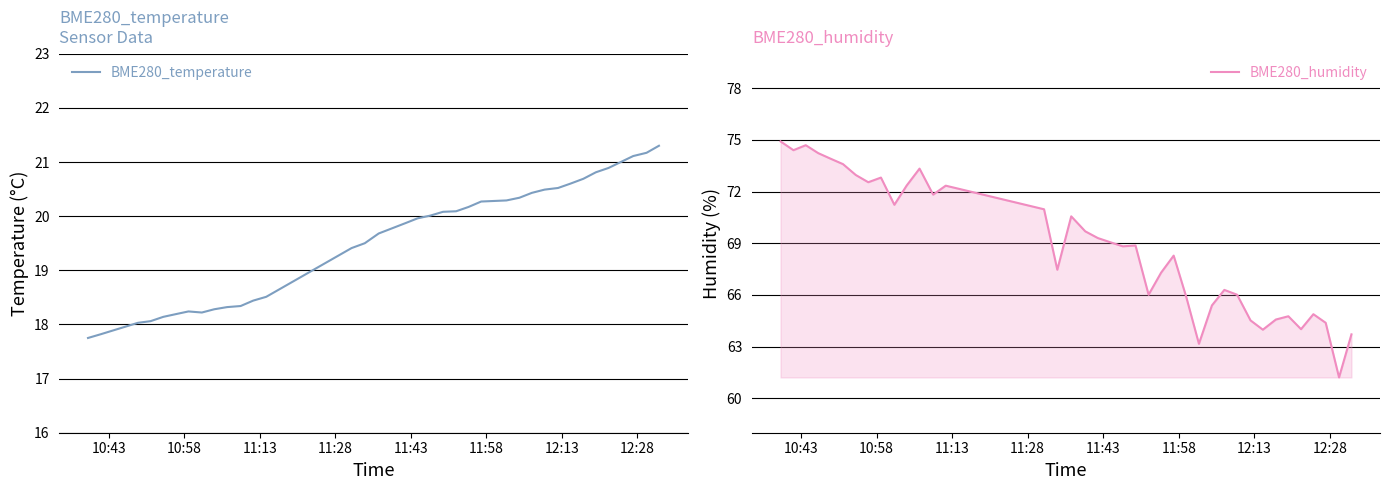

True or false: BME280_humidity and BME280_temperature intersect in this chart.

False